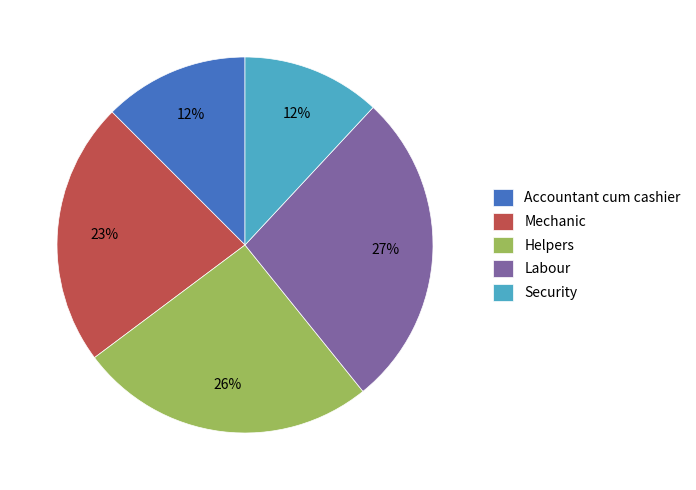

What is the ratio of the value at Labour to the value at Mechanic?

1.2